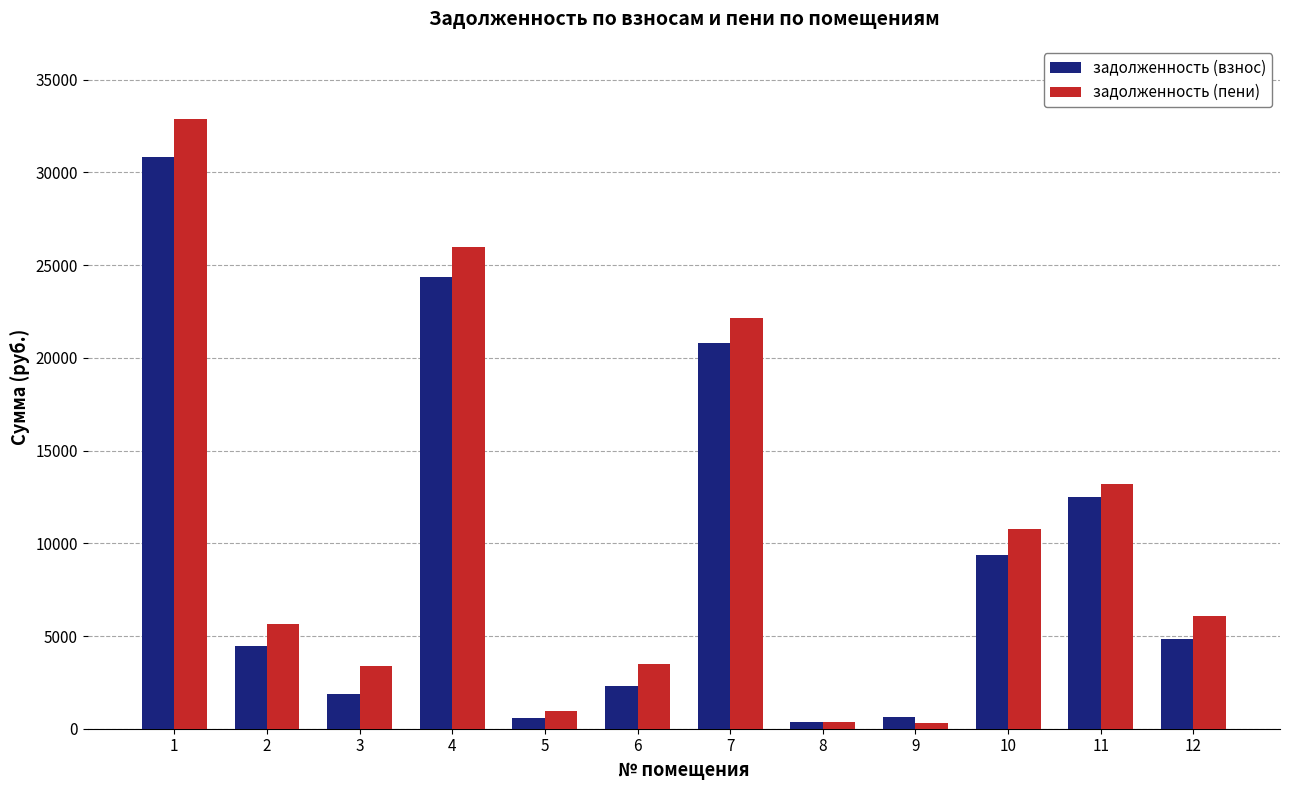

What are all the series names shown in the legend?

задолженность (взнос), задолженность (пени)